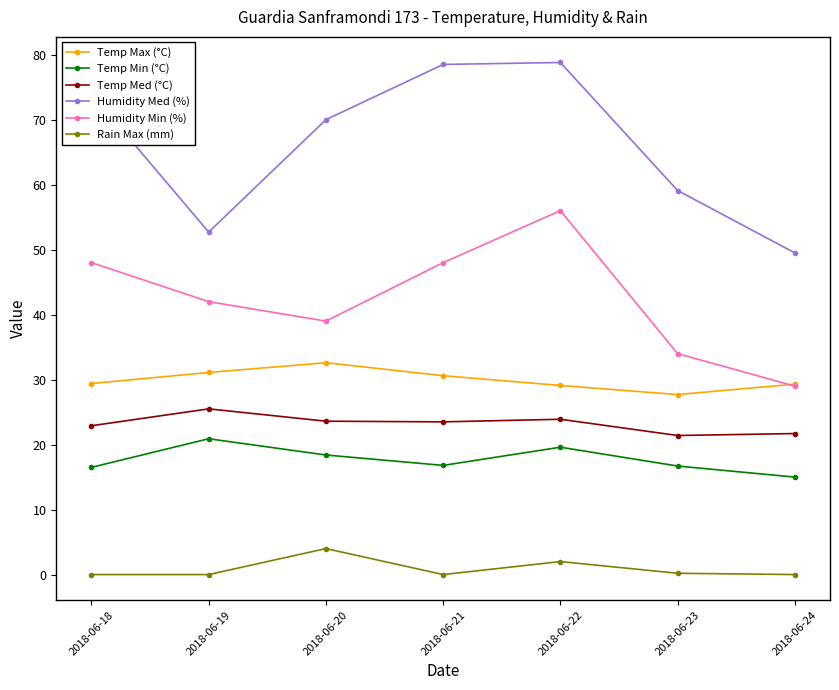

What is the maximum value shown in the chart?

78.8